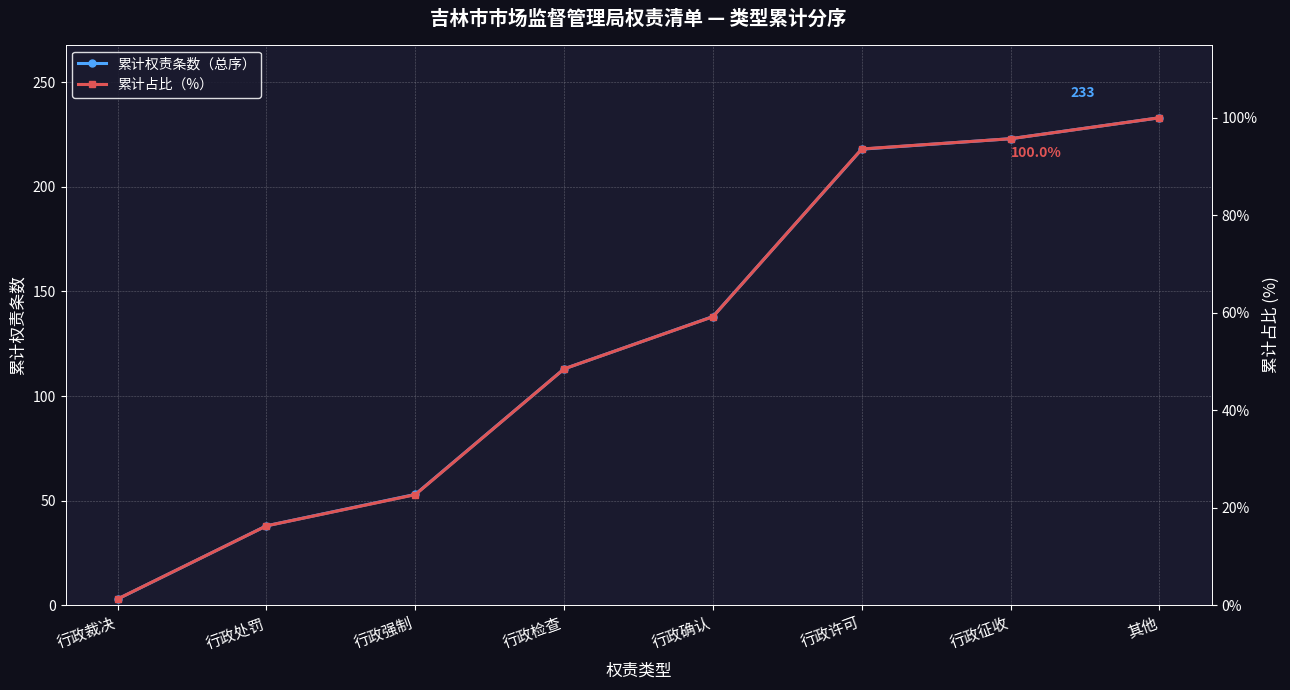

Rank the categories by 累计权责条数（总序） value from highest to lowest.

其他, 行政征收, 行政许可, 行政确认, 行政检查, 行政强制, 行政处罚, 行政裁决